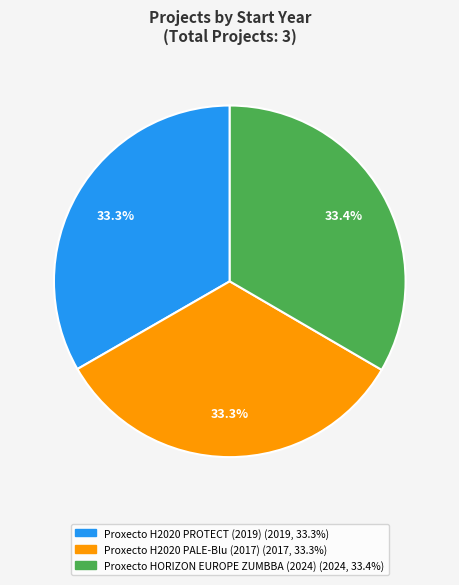

Approximately how many times larger is the value at Proxecto H2020 PROTECT (2019) compared to Proxecto H2020 PALE-Blu (2017)?

1.0